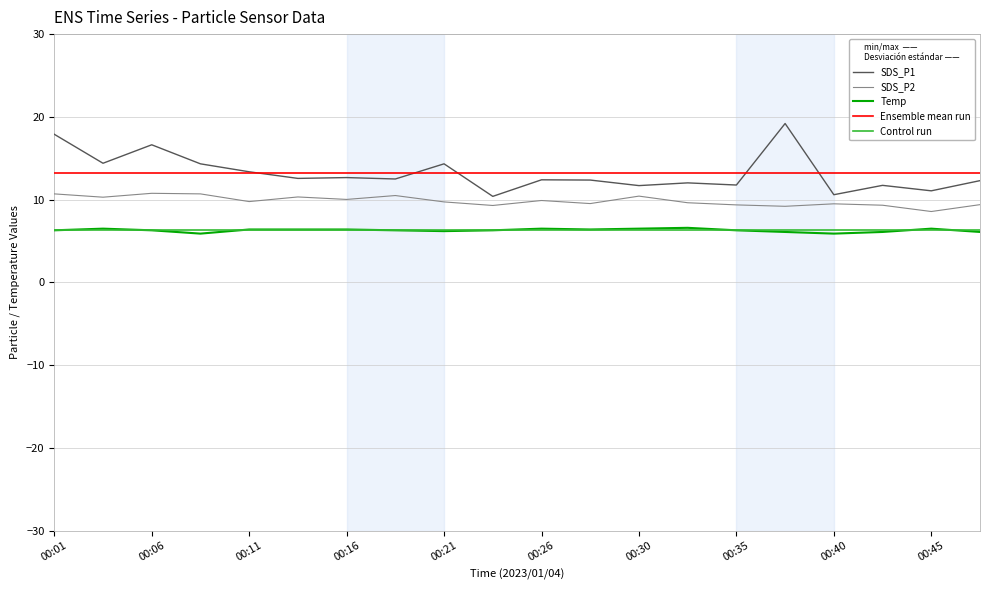

What is the maximum value for SDS_P1?

19.2